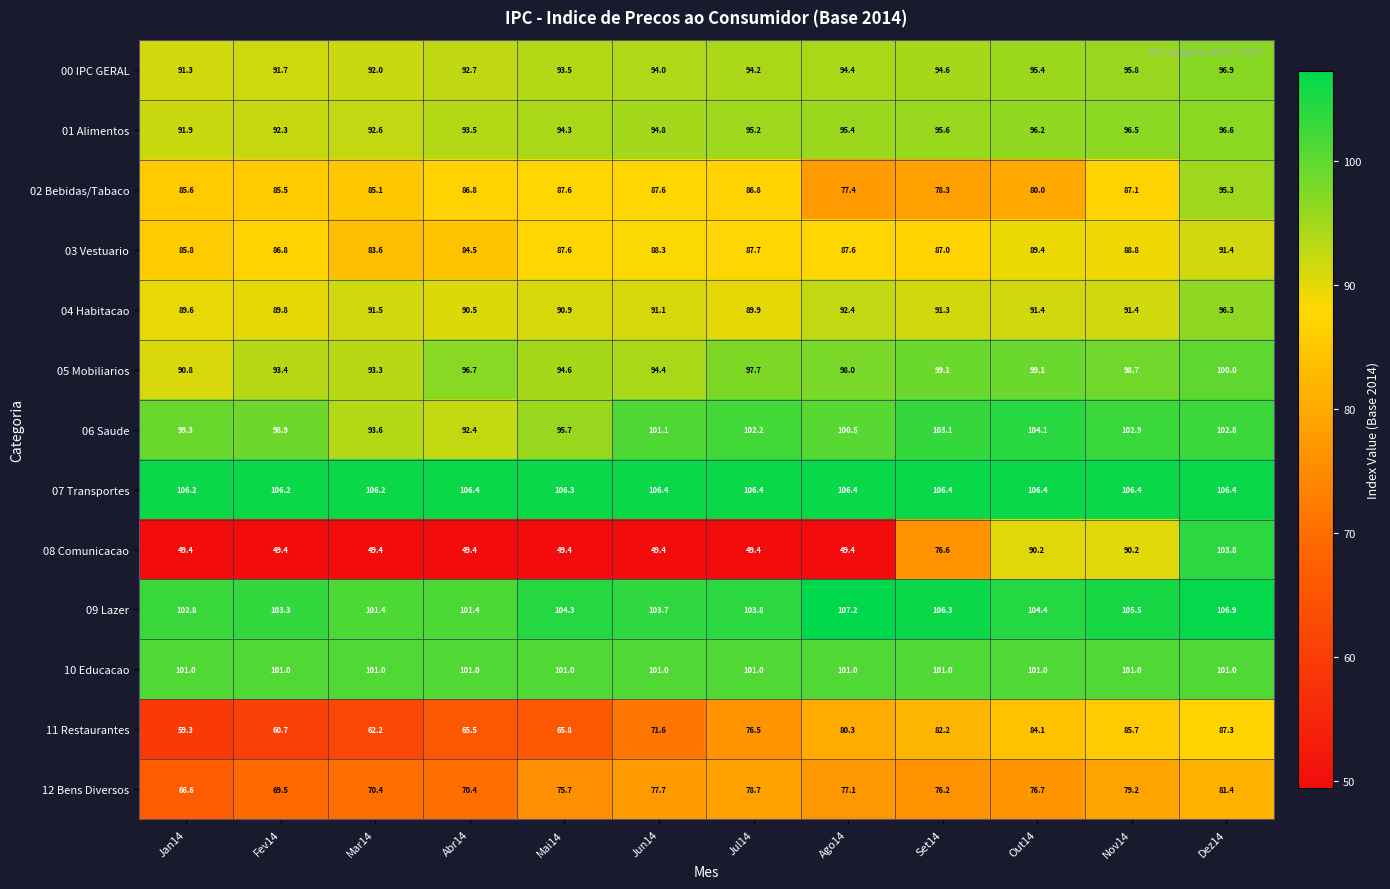

Where is 11 Restaurantes nearest to the value 73?

Jun14